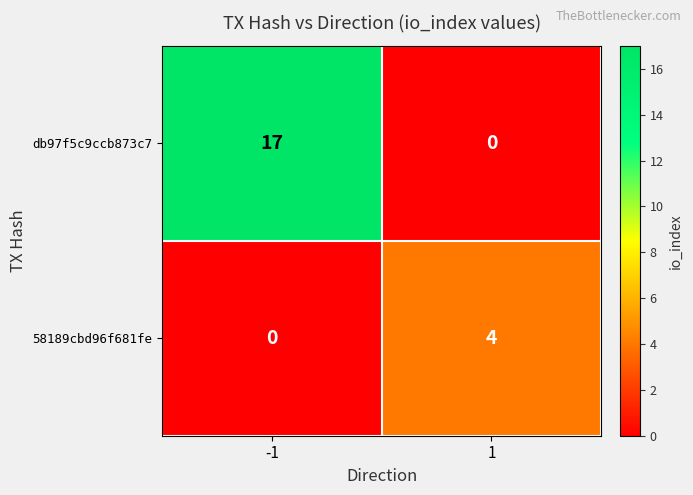

The value of db97f5c9ccb873c7 at -1 is 9. True or false?

False